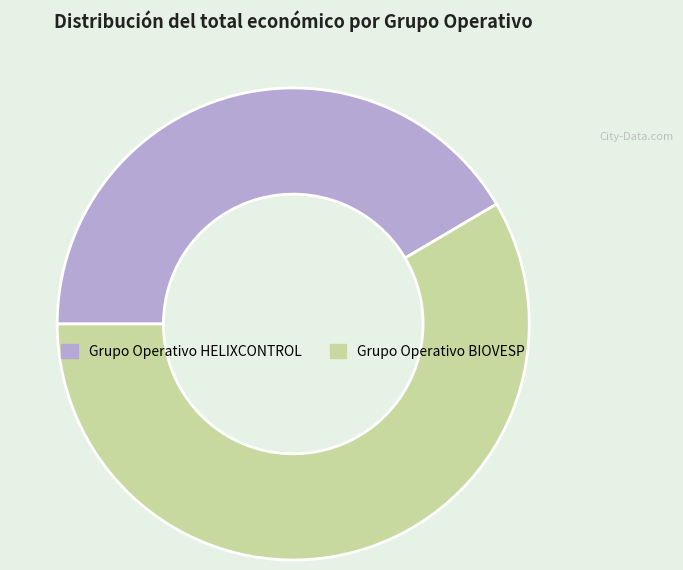

Count the number of slices in the pie.

2